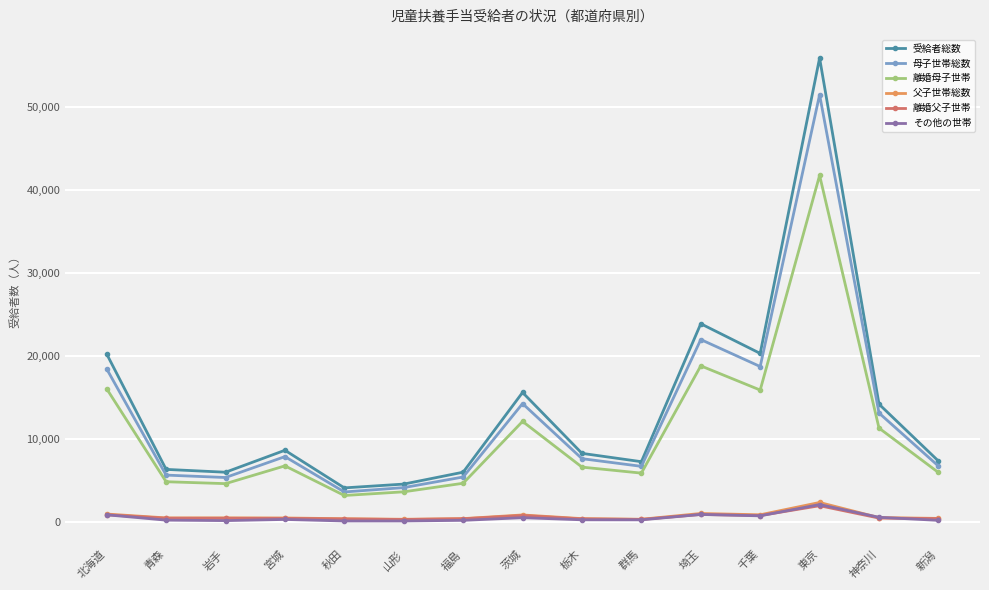

What is the difference between the 離婚母子世帯 values at 宮城 and 神奈川?

4559